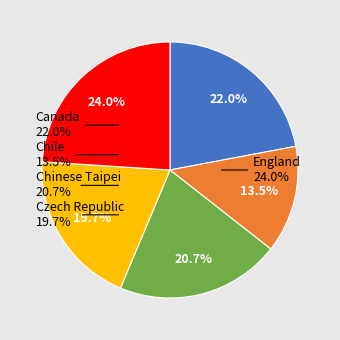

To the nearest percent, what is the combined percentage of Chinese Taipei and Canada?

43%